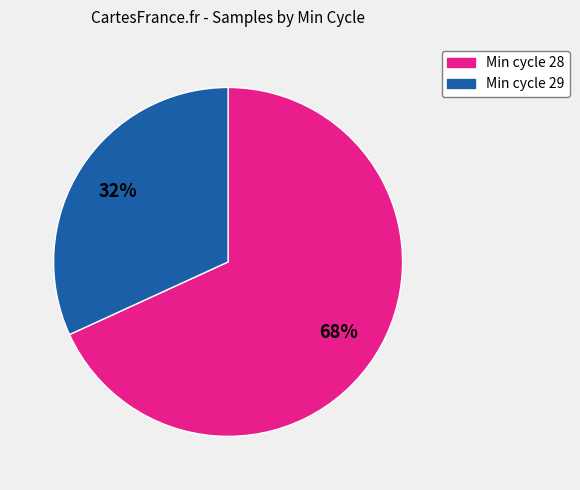

To the nearest percent, what is the average slice percentage?

50%